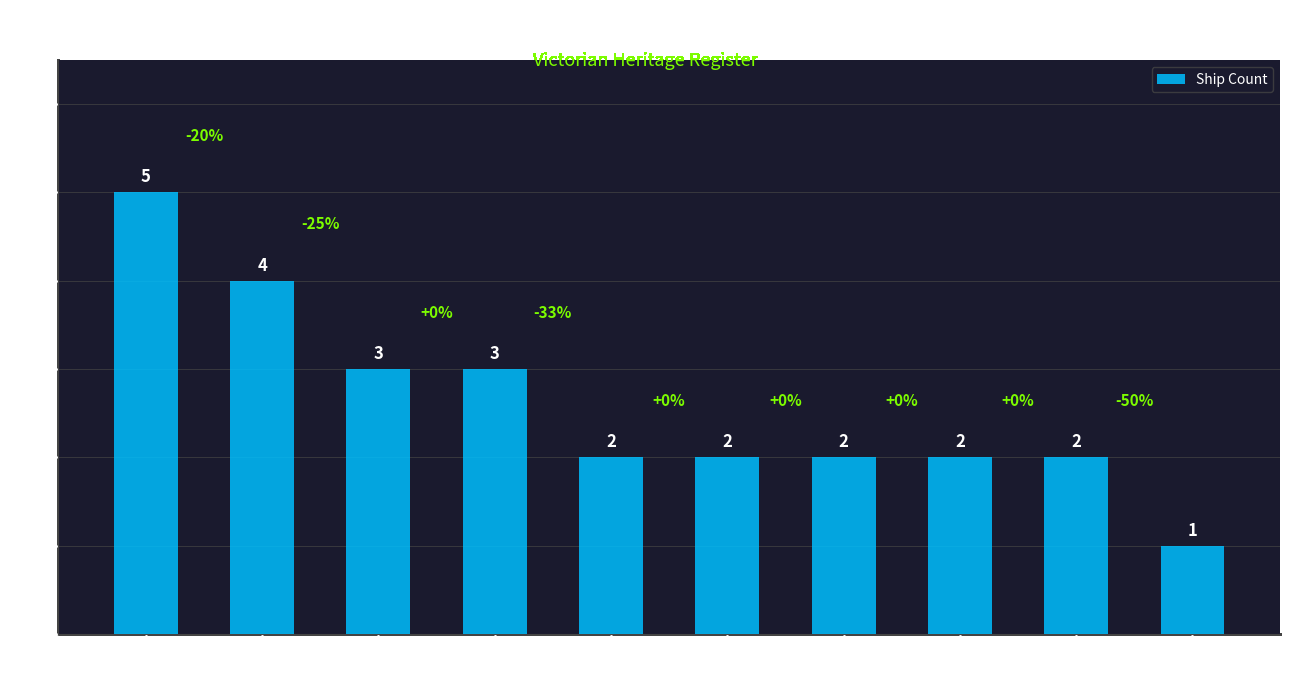

Count the values in the range 2 to 3.

7